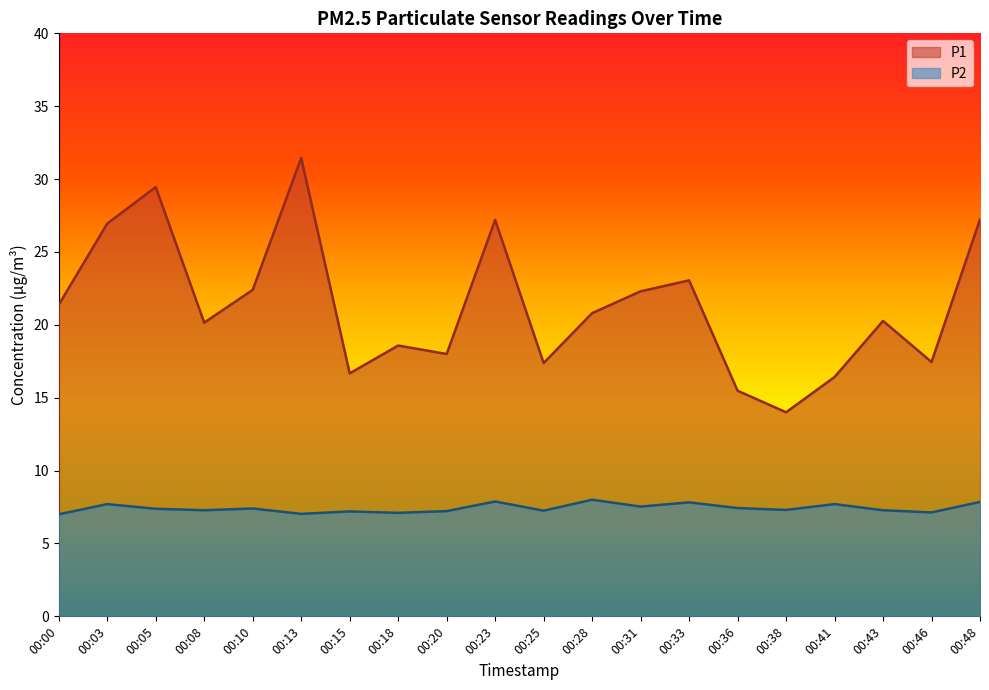

In P1, how many points are higher than both neighbors (excluding endpoints)?

6